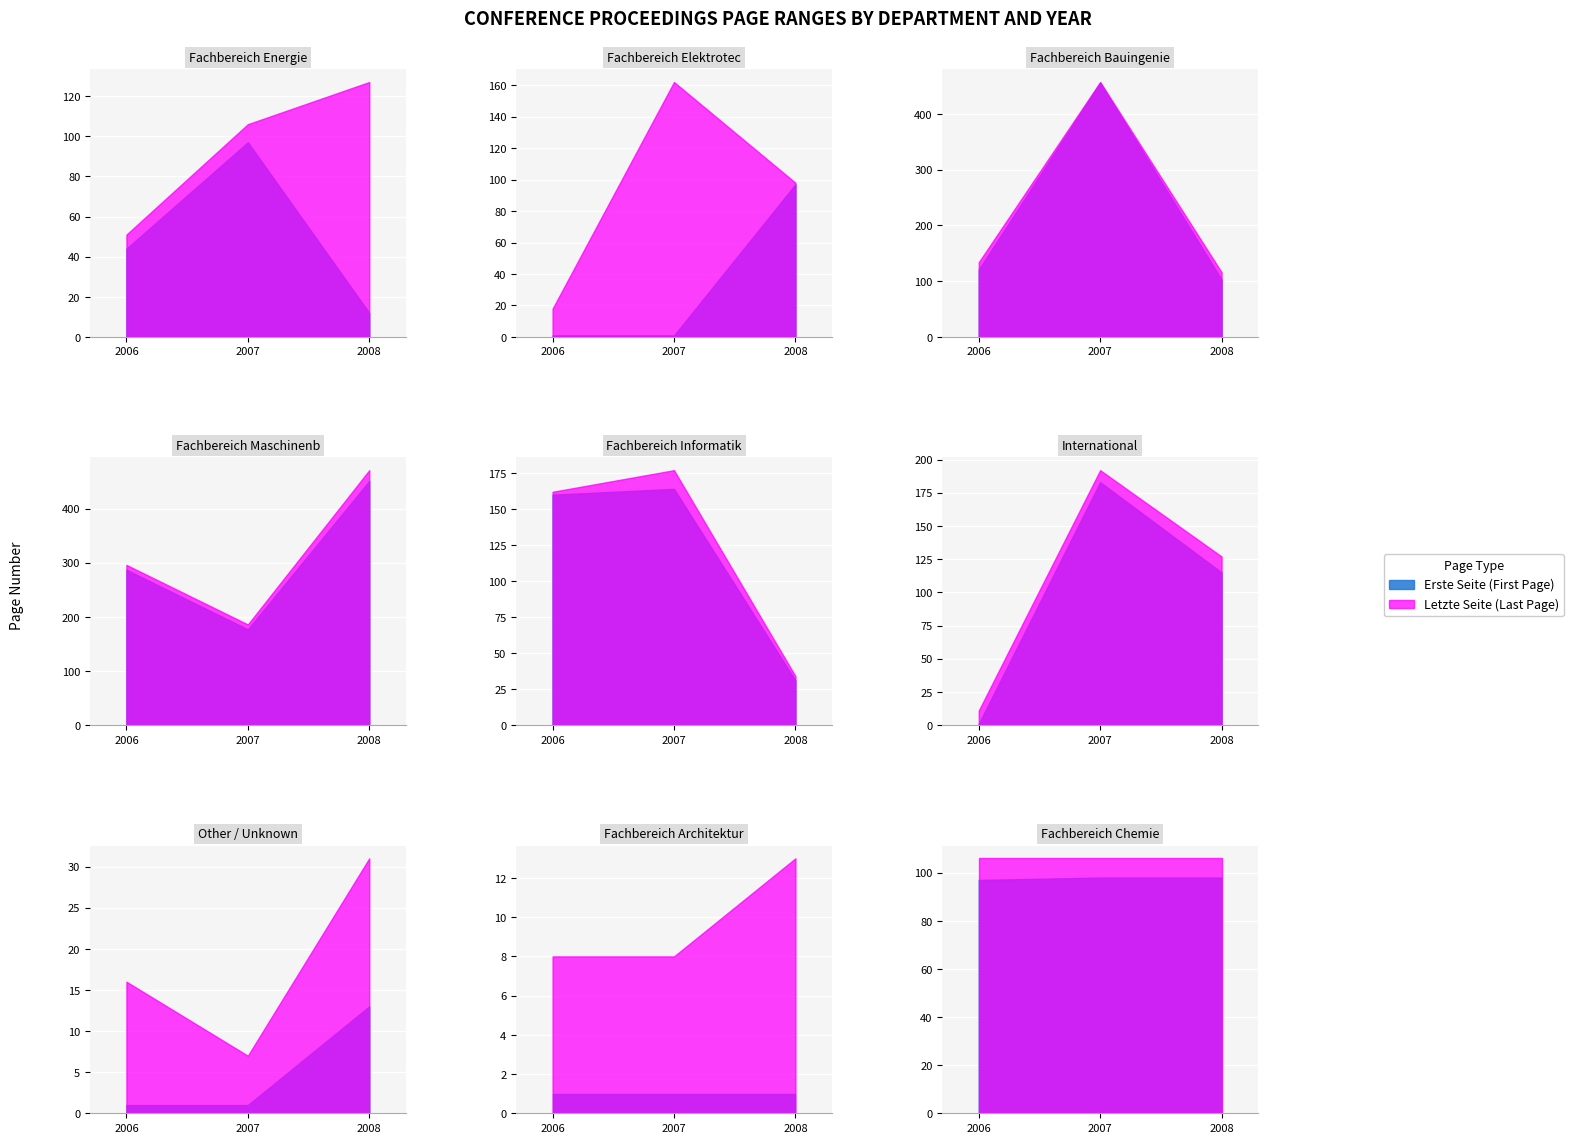

Approximately how many times larger is the value at 1 compared to 2?

1.0